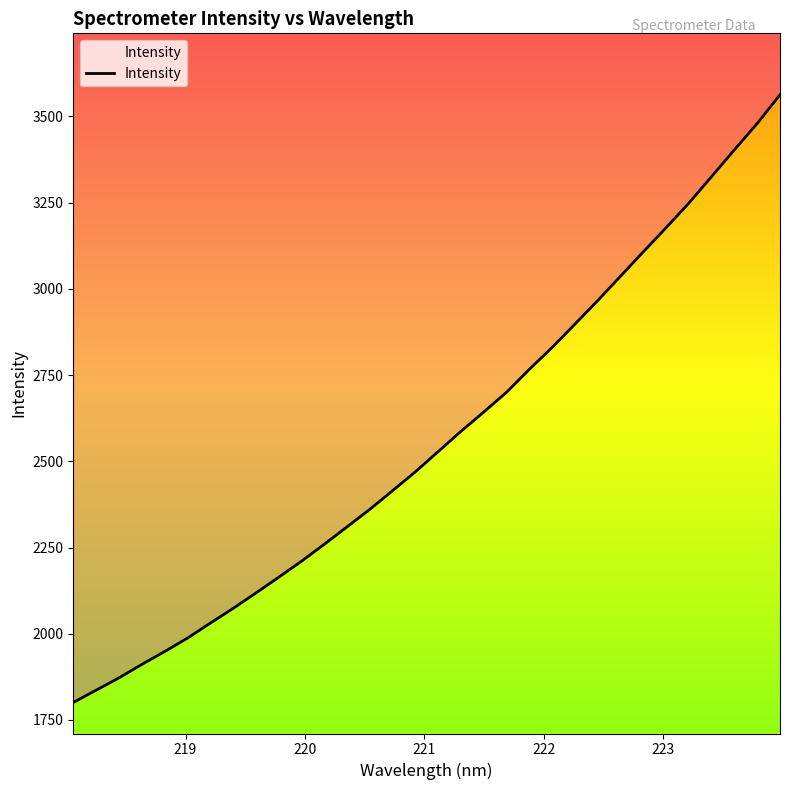

How many distinct data groups are displayed?

1